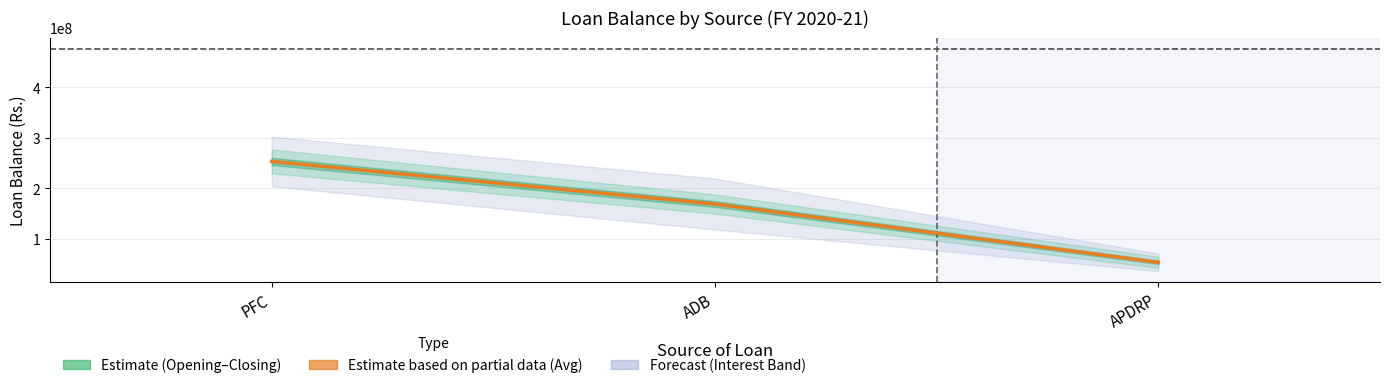

What is the maximum value shown in the chart?

253380445